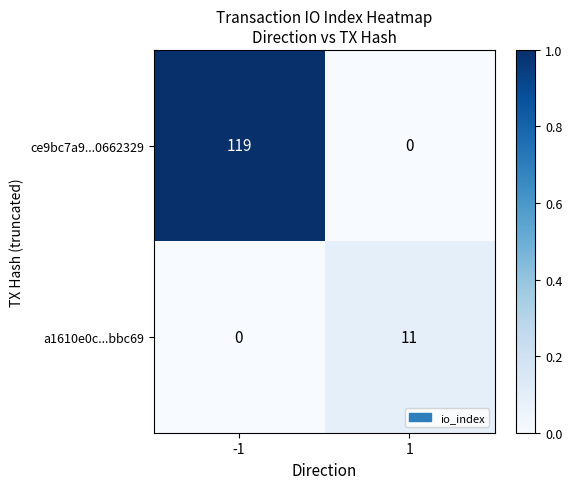

What is the maximum value shown in the chart?

119